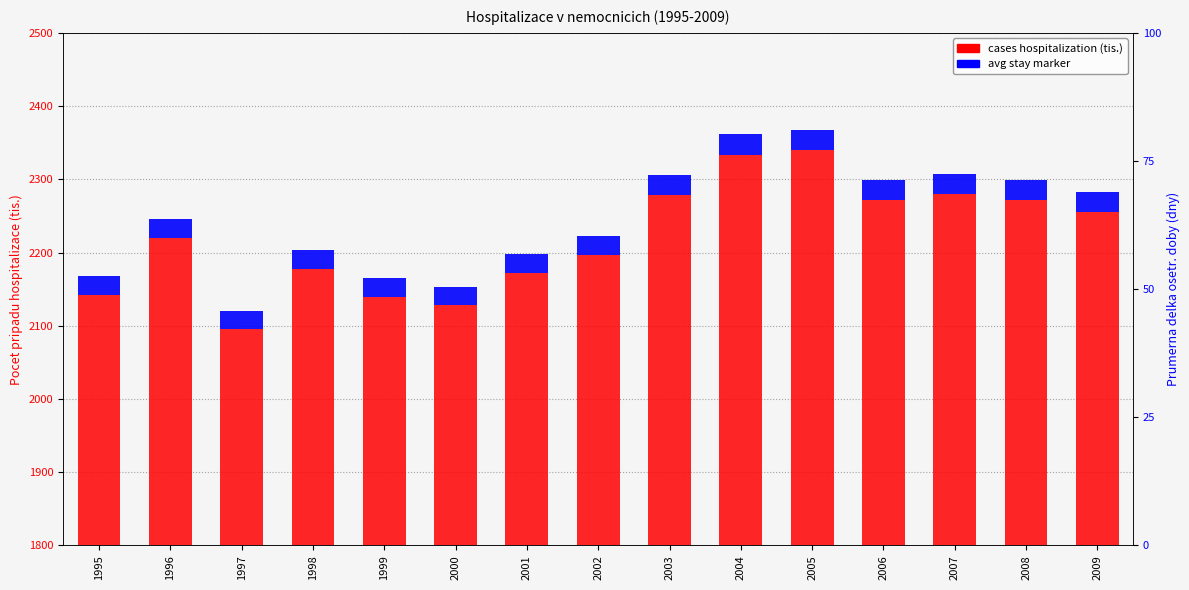

Rank the categories by value from lowest to highest.

1997, 2000, 1999, 1995, 2001, 1998, 2002, 1996, 2009, 2008, 2006, 2003, 2007, 2004, 2005